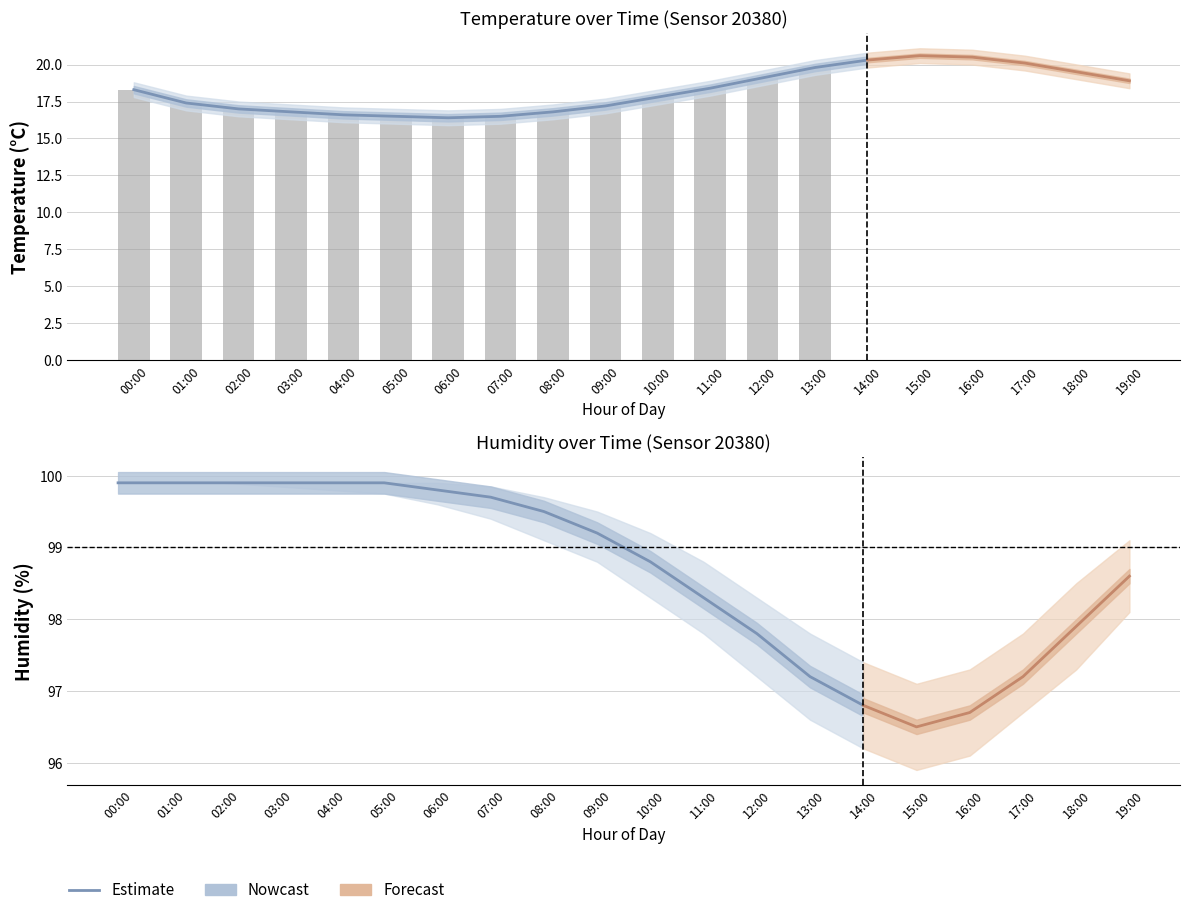

Reading left to right, extract all data points from this chart.

temperature: 00:00=18.3	01:00=17.4	02:00=17.0	03:00=16.8	04:00=16.6	05:00=16.5	06:00=16.4	07:00=16.5	08:00=16.8	09:00=17.2	10:00=17.8	11:00=18.4	12:00=19.1	13:00=19.8	14:00=20.3	15:00=20.6	16:00=20.5	17:00=20.1	18:00=19.5	19:00=18.9
temp_upper: 00:00=18.8	01:00=17.9	02:00=17.5	03:00=17.3	04:00=17.1	05:00=17.0	06:00=16.9	07:00=17.0	08:00=17.3	09:00=17.7	10:00=18.3	11:00=18.9	12:00=19.6	13:00=20.3	14:00=20.8	15:00=21.1	16:00=21.0	17:00=20.6	18:00=20.0	19:00=19.4
temp_lower: 00:00=17.8	01:00=16.9	02:00=16.5	03:00=16.3	04:00=16.1	05:00=16.0	06:00=15.9	07:00=16.0	08:00=16.3	09:00=16.7	10:00=17.3	11:00=17.9	12:00=18.6	13:00=19.3	14:00=19.8	15:00=20.1	16:00=20.0	17:00=19.6	18:00=19.0	19:00=18.4
humidity: 00:00=99.9	01:00=99.9	02:00=99.9	03:00=99.9	04:00=99.9	05:00=99.9	06:00=99.8	07:00=99.7	08:00=99.5	09:00=99.2	10:00=98.8	11:00=98.3	12:00=97.8	13:00=97.2	14:00=96.8	15:00=96.5	16:00=96.7	17:00=97.2	18:00=97.9	19:00=98.6
humidity_upper: 00:00=99.9	01:00=99.9	02:00=99.9	03:00=99.9	04:00=99.9	05:00=99.9	06:00=99.9	07:00=99.8	08:00=99.7	09:00=99.5	10:00=99.2	11:00=98.8	12:00=98.3	13:00=97.8	14:00=97.4	15:00=97.1	16:00=97.3	17:00=97.8	18:00=98.5	19:00=99.1
humidity_lower: 00:00=99.9	01:00=99.9	02:00=99.9	03:00=99.8	04:00=99.8	05:00=99.8	06:00=99.6	07:00=99.4	08:00=99.1	09:00=98.8	10:00=98.3	11:00=97.8	12:00=97.2	13:00=96.6	14:00=96.2	15:00=95.9	16:00=96.1	17:00=96.7	18:00=97.3	19:00=98.1